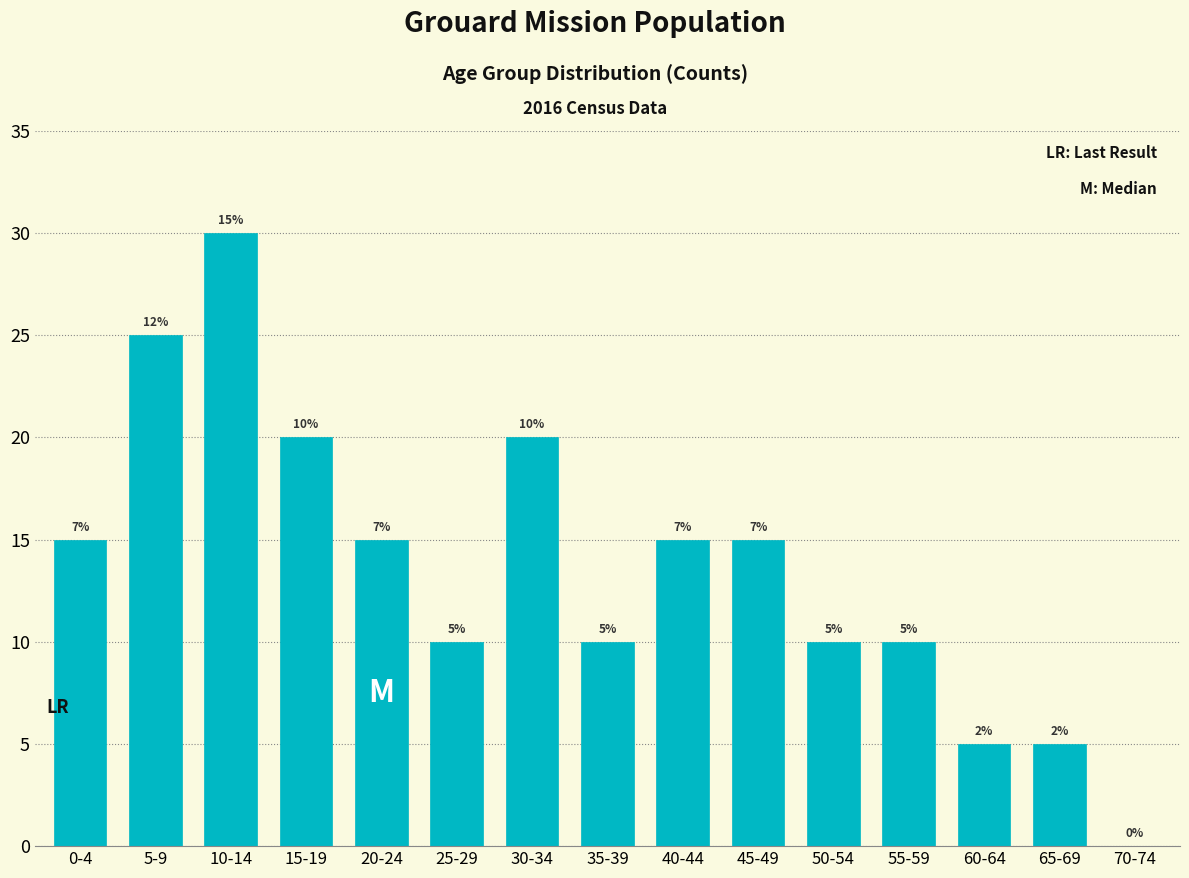

Reading left to right, list all the values displayed in this chart.

0-4=15	5-9=25	10-14=30	15-19=20	20-24=15	25-29=10	30-34=20	35-39=10	40-44=15	45-49=15	50-54=10	55-59=10	60-64=5	65-69=5	70-74=0